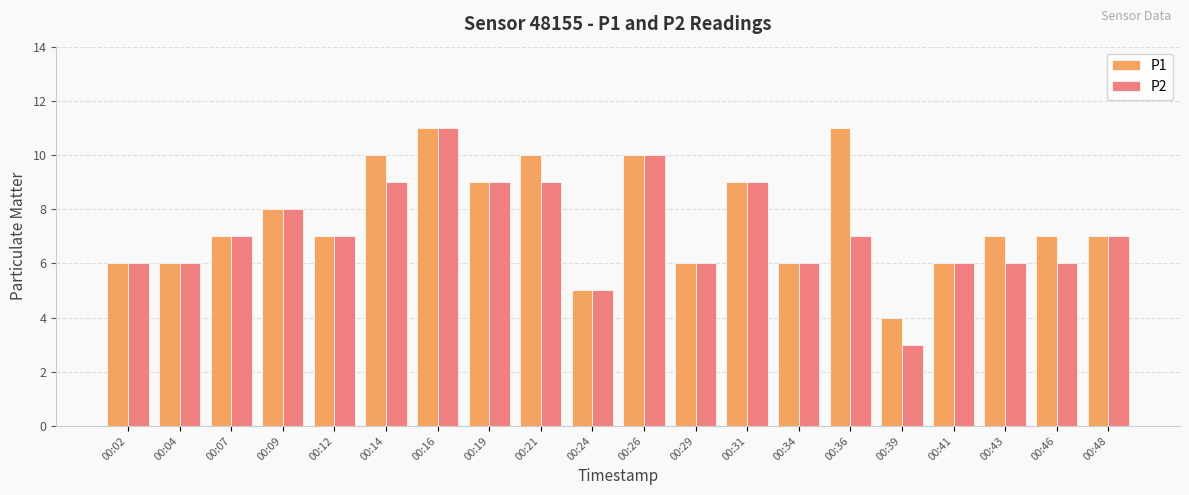

What is the approximate value of P2 at 00:02?

6